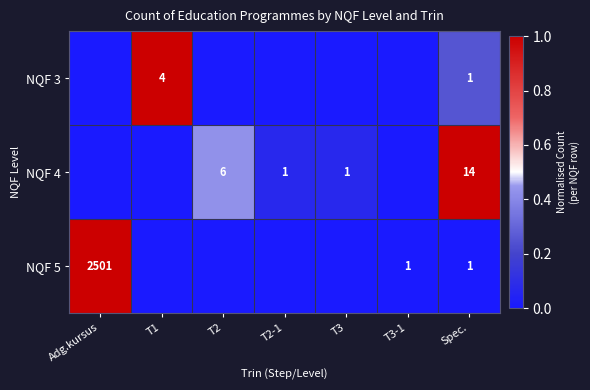

Is it true that NQF 5 equals 3450 at Adg.kursus?

False